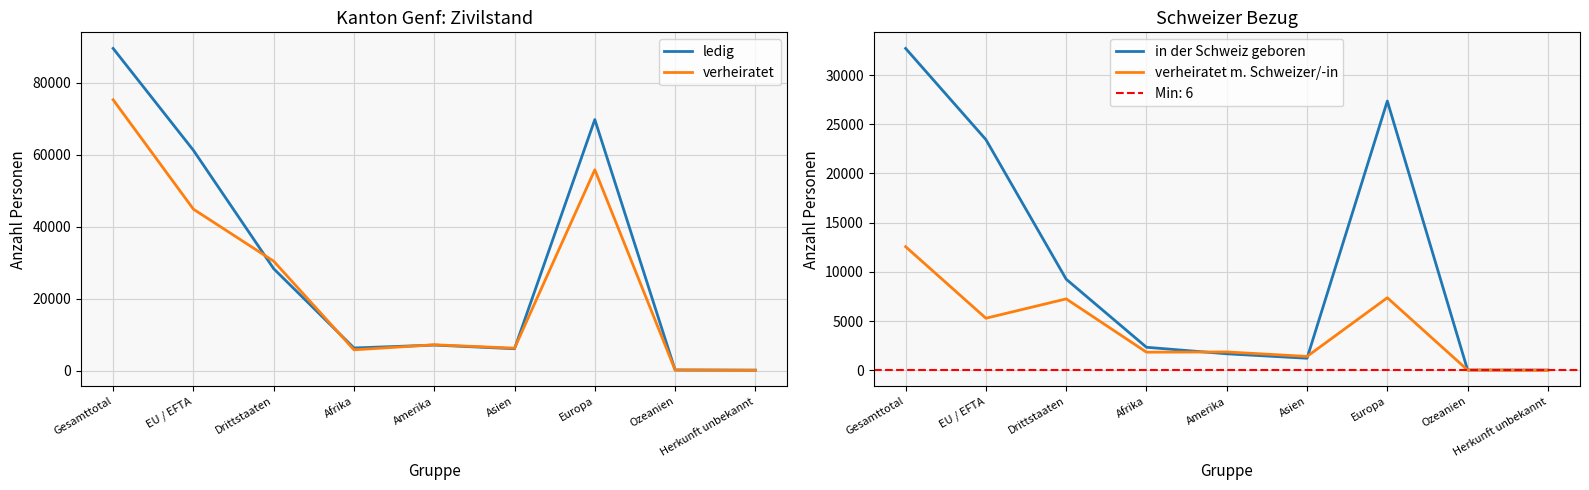

What are all the series names shown in the legend?

ledig, verheiratet, in der Schweiz geboren, verheiratet m. Schweizer/-in